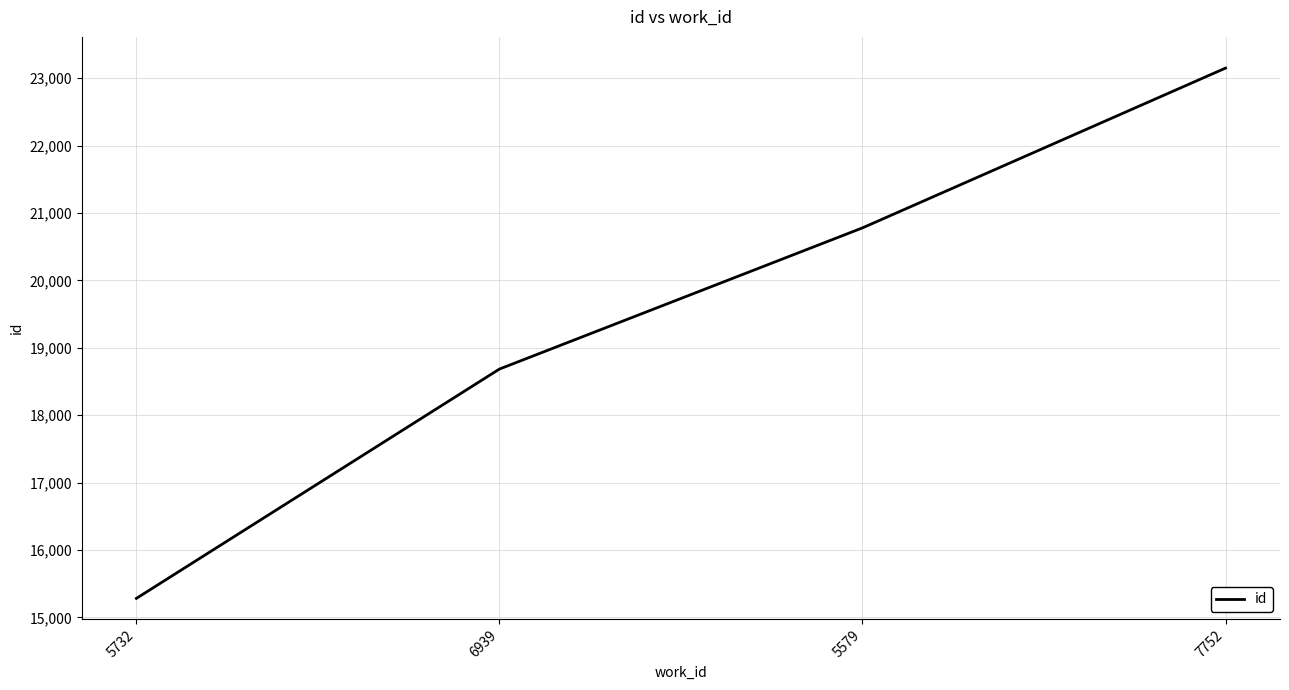

What is the maximum value shown in the chart?

23150